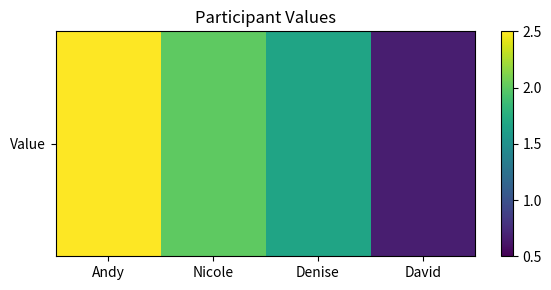

The chart shows a value of 2.7 at Andy. True or false?

True